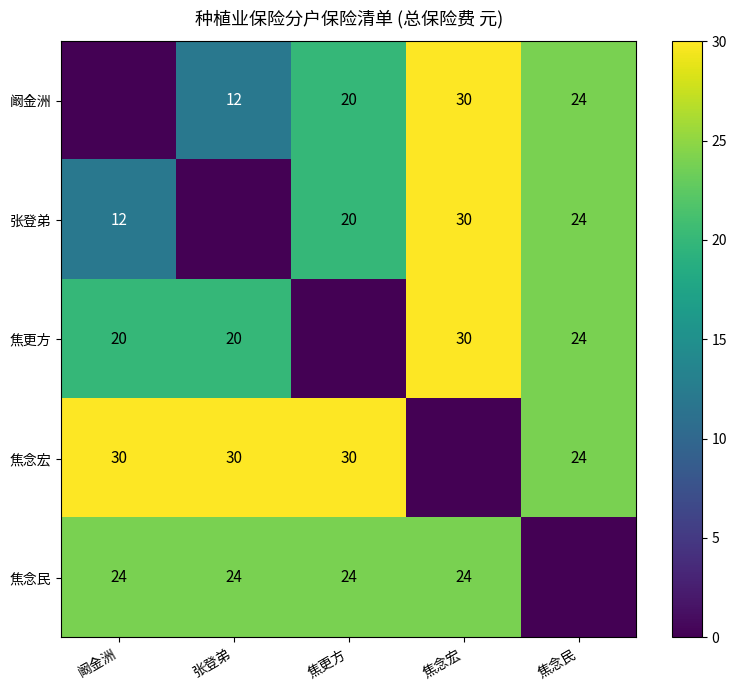

The 焦念民 series shows 24 at 阚金洲. True or false?

True